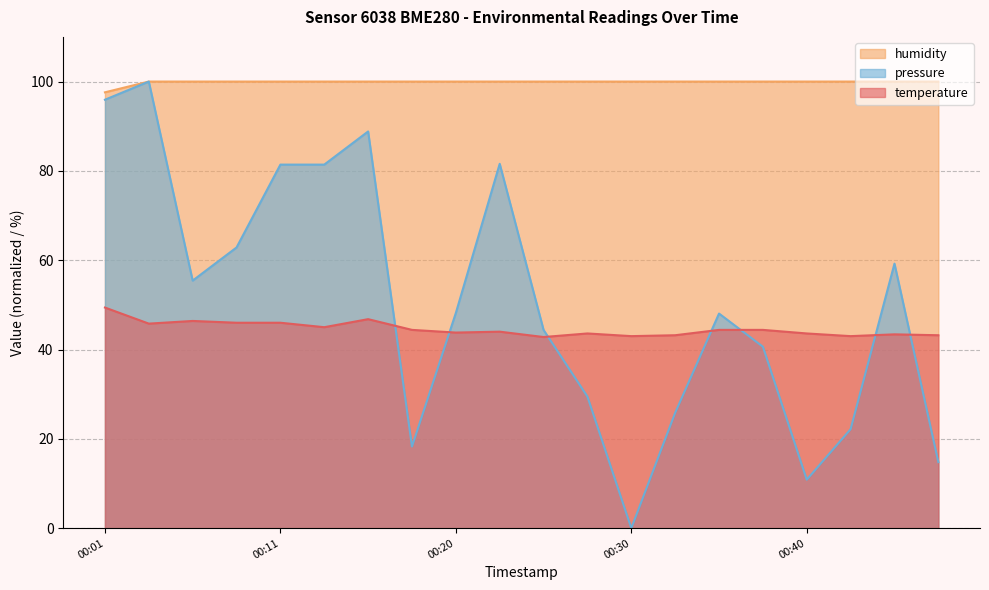

What is the value of the temperature point at the 10th from the left?

44.0